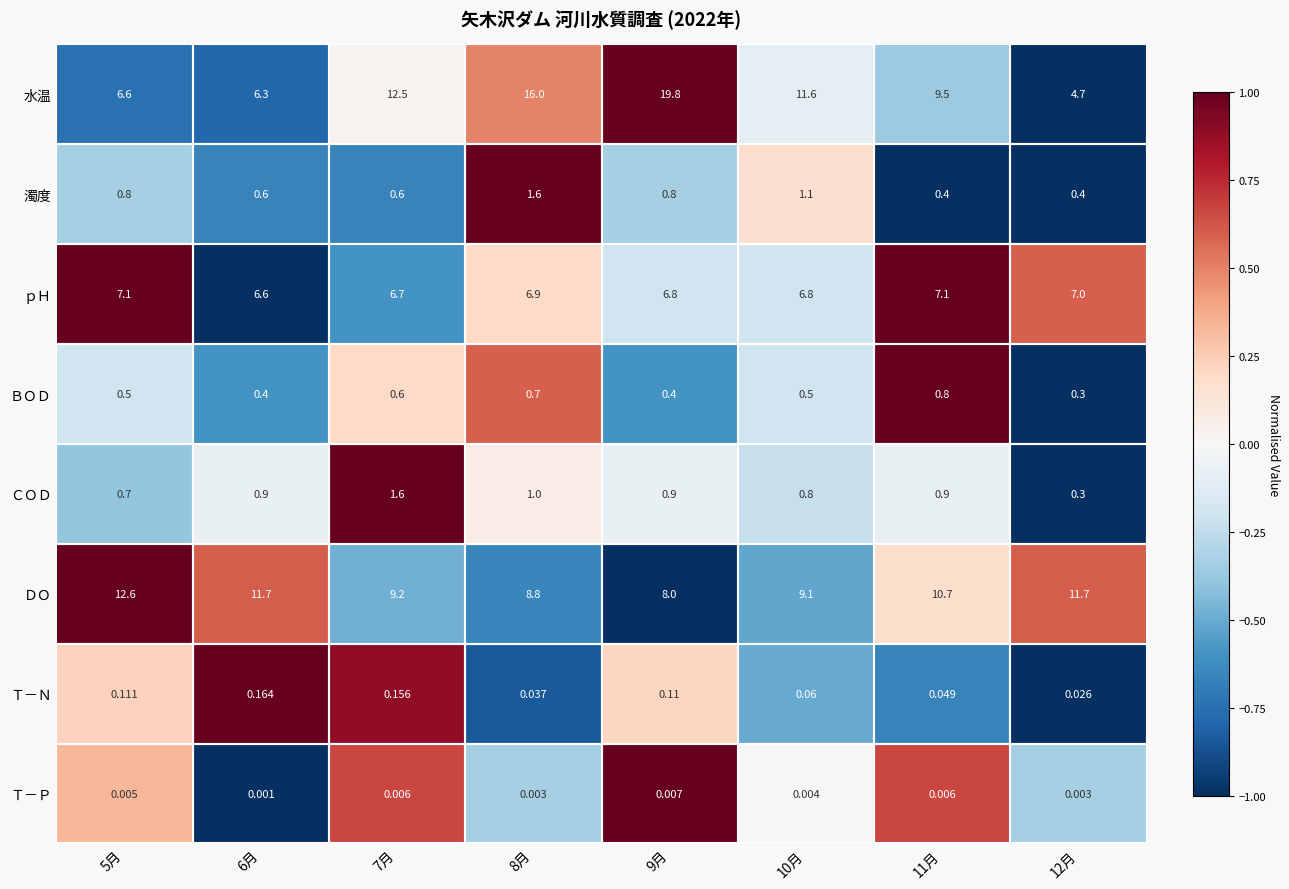

Which series changed the most between 5月 and 6月?

ＤＯ